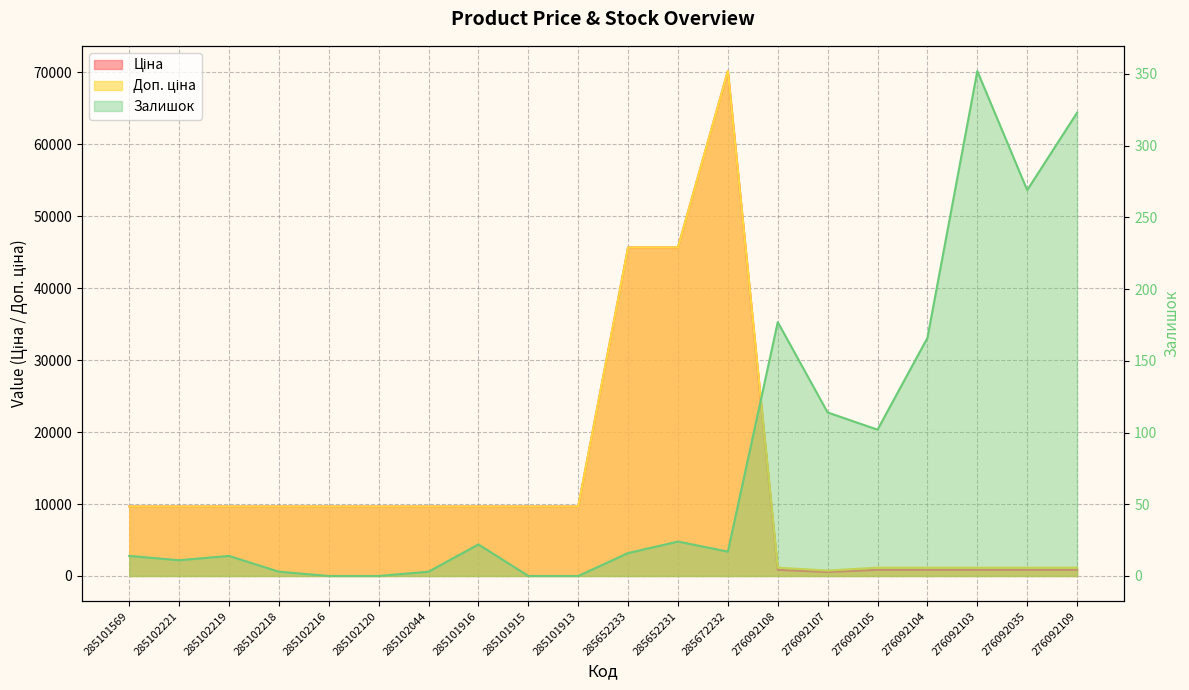

Which category has the highest value in the Залишок series?

276092103